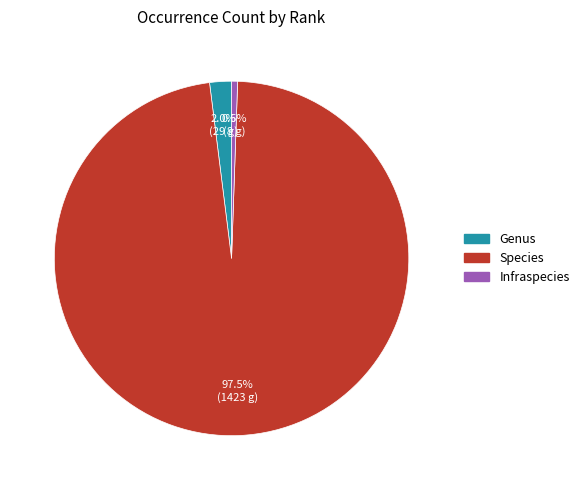

To the nearest percent, what is the difference between the largest and smallest slice percentages?

97%